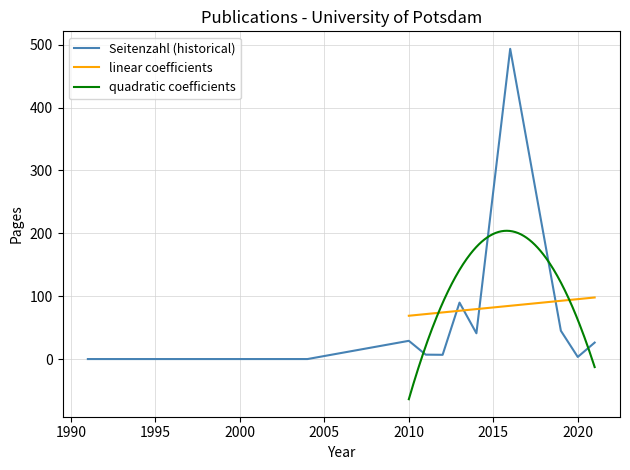

What is the lowest value of the quadratic coefficients series?

-63.9